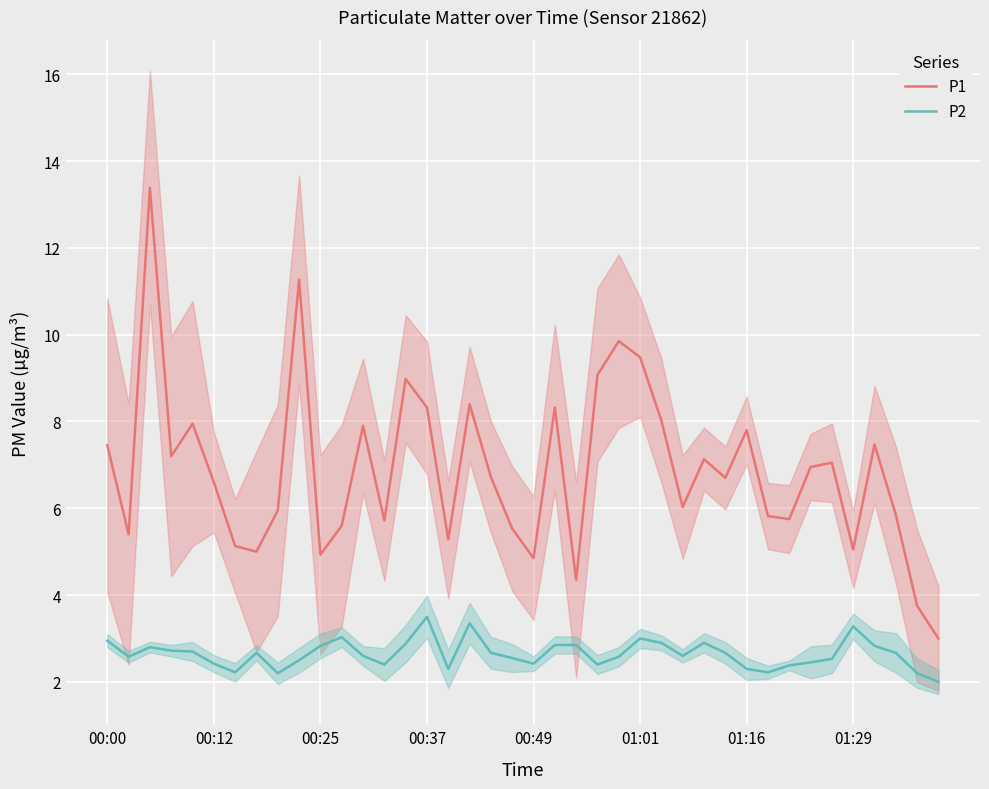

True or false: P1 and P2 cross at least once.

False